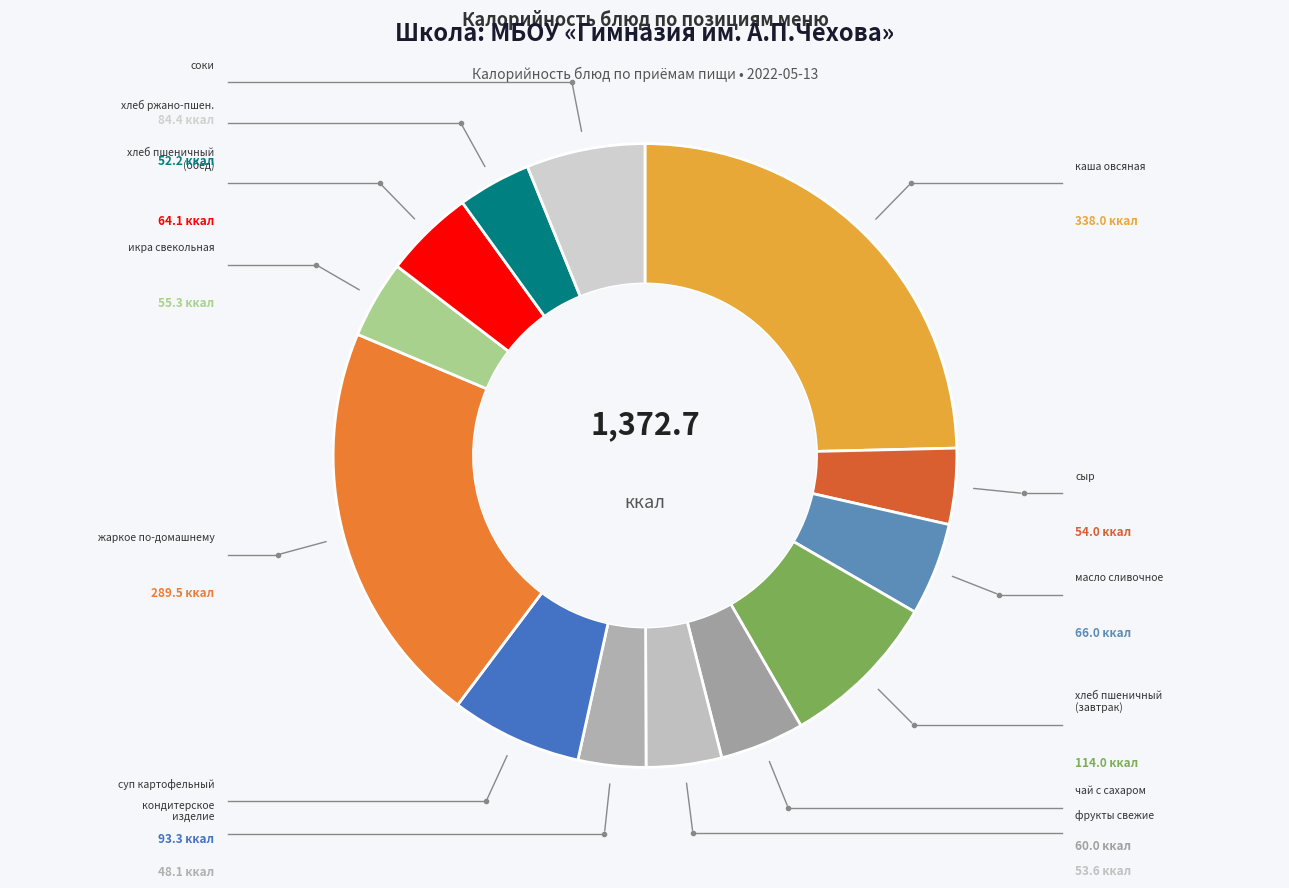

How many segments does this pie chart have?

13